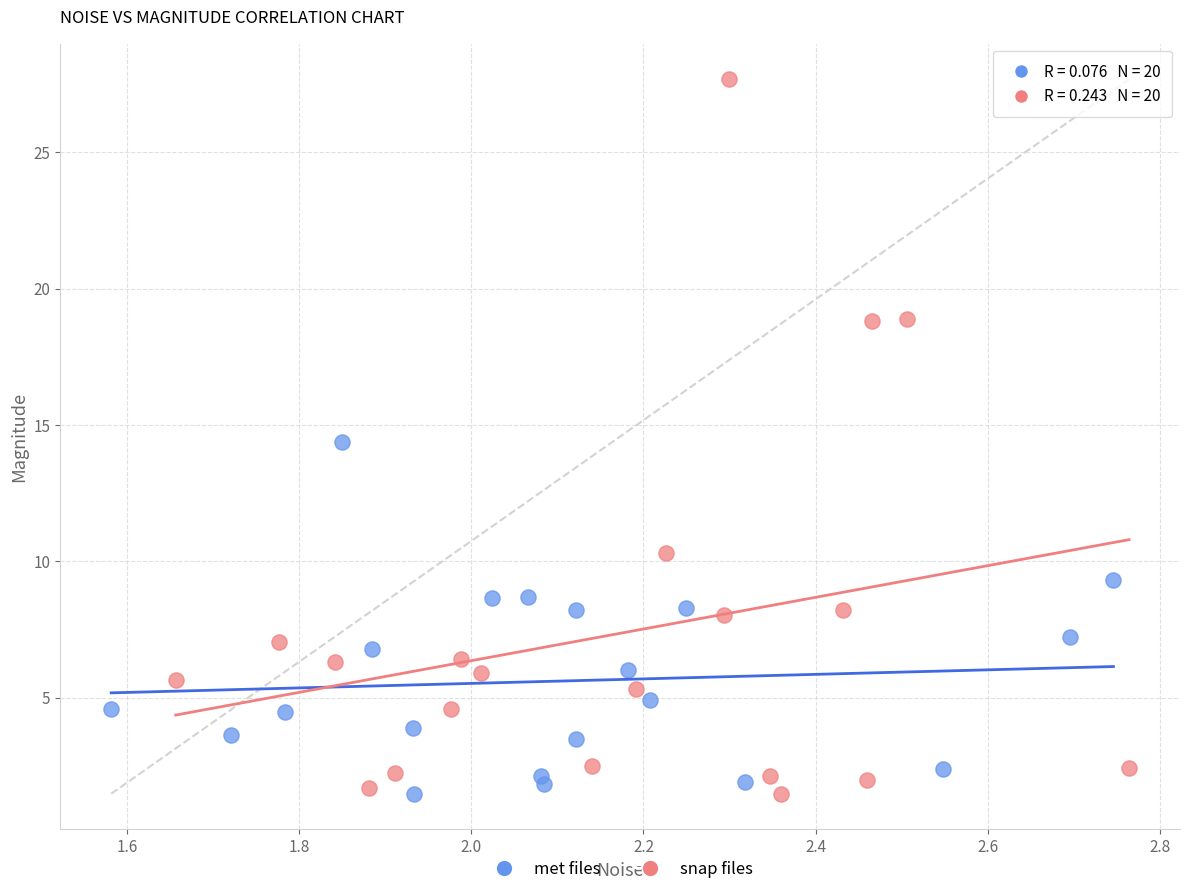

What are all the series names shown in the legend?

met files, snap files